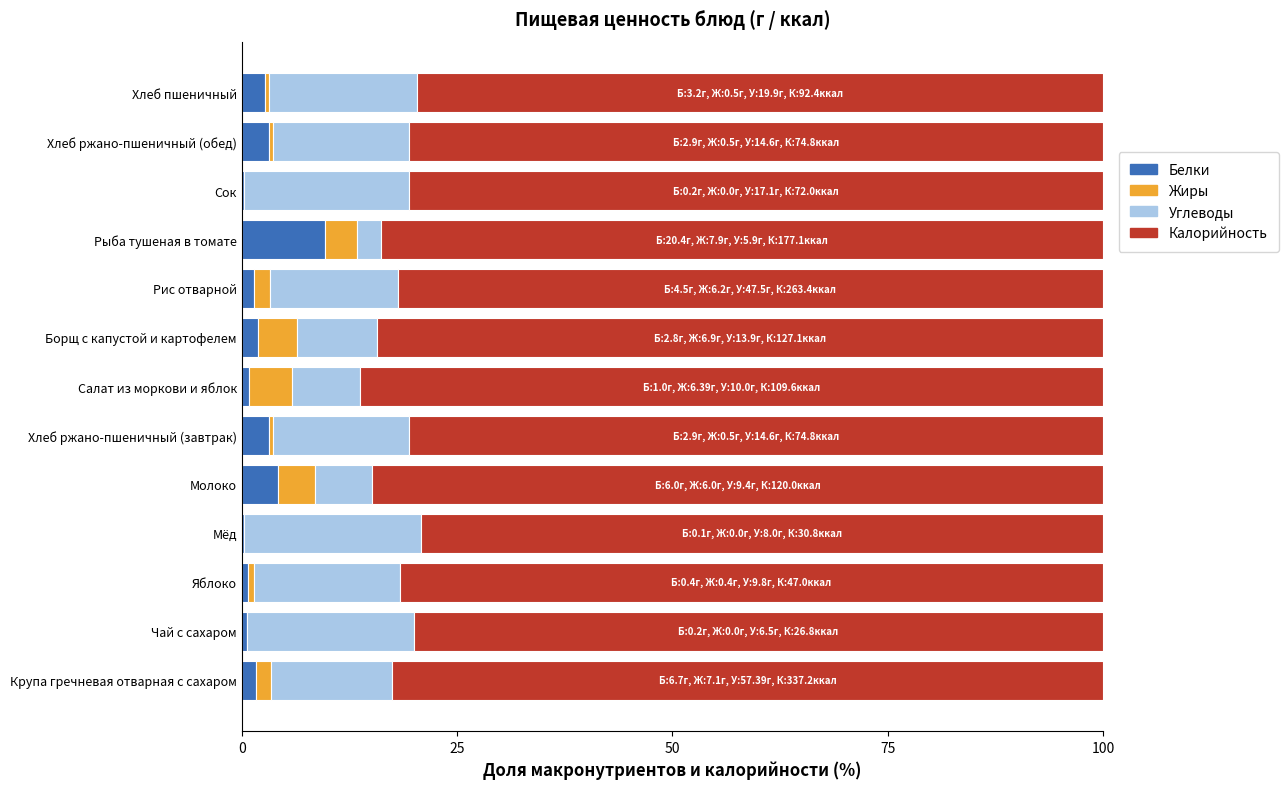

Is it true that Белки equals 4.2 at Молоко?

True